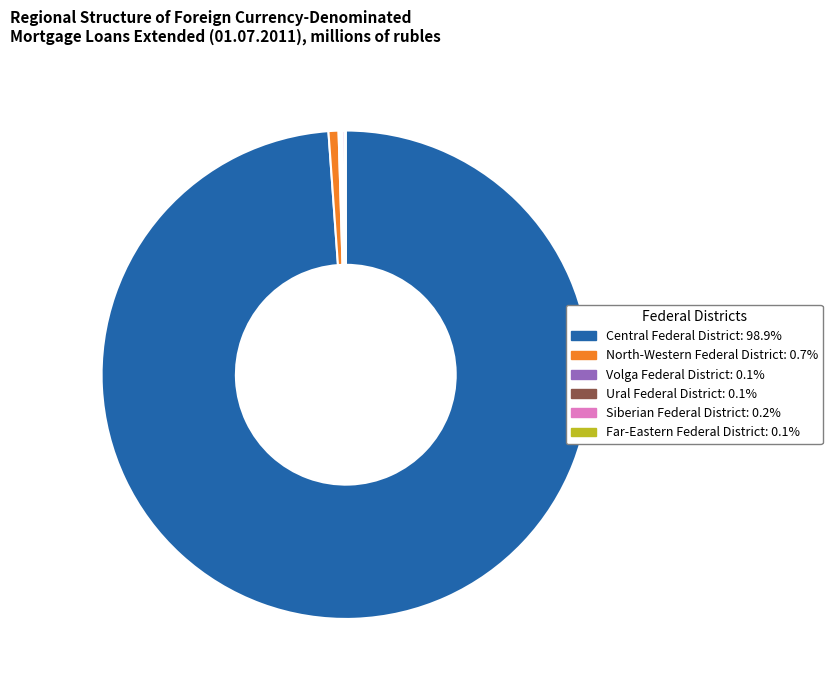

Does any single category account for the majority?

Yes